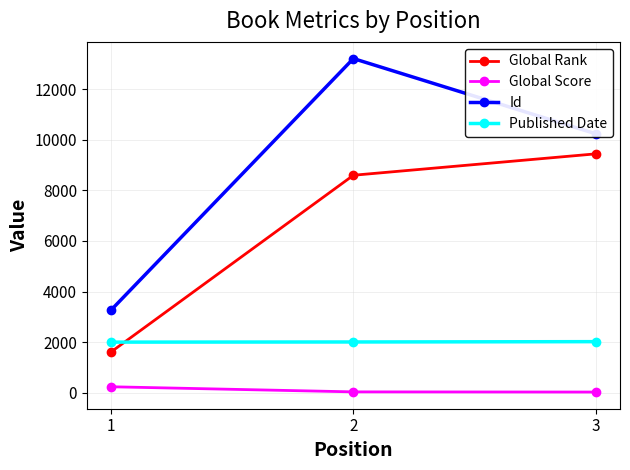

At which label is Id closest to 8240?

3